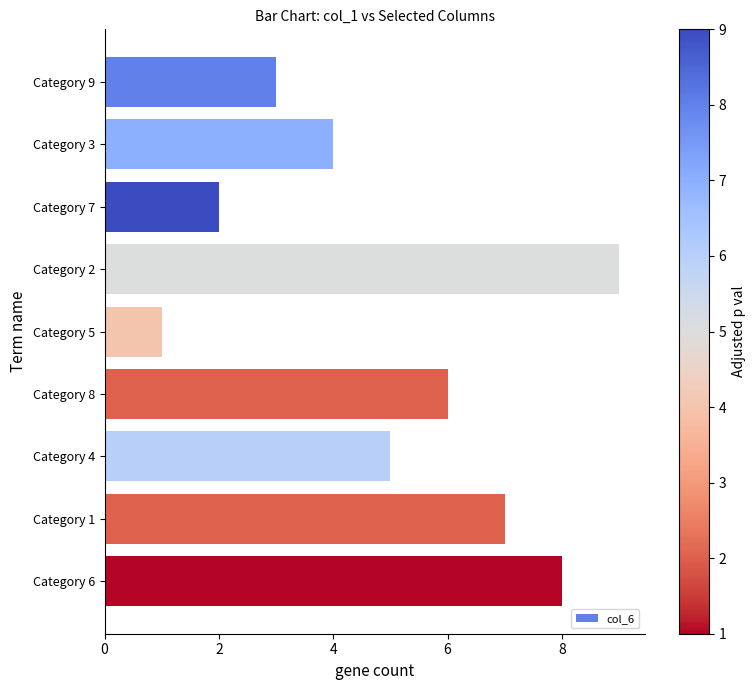

Reading bottom to top, extract all data points from this chart.

8	7	5	6	1	9	2	4	3